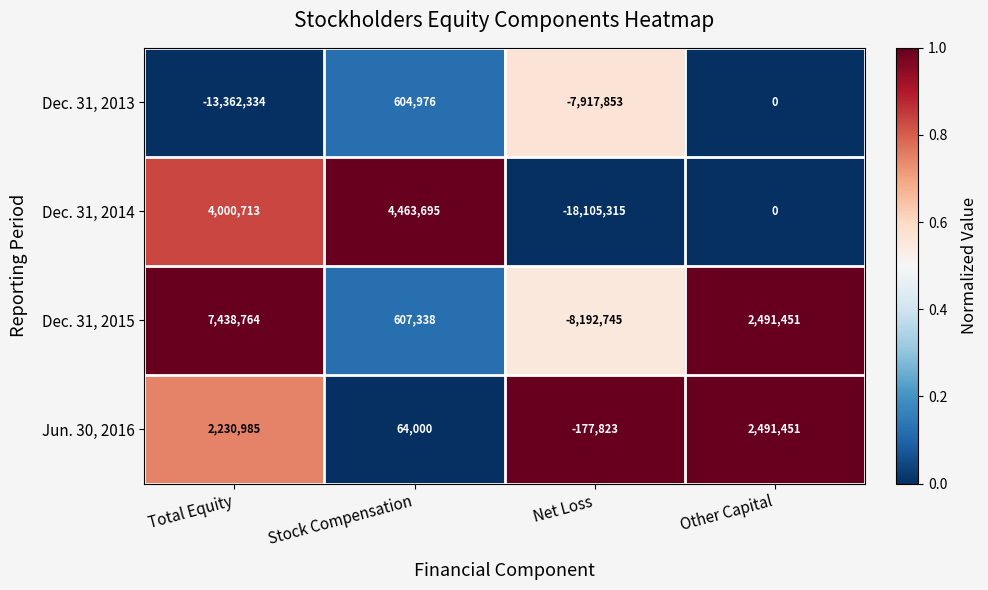

What is the difference between the Dec. 31, 2015 values at Other Capital and Stock Compensation?

1884113